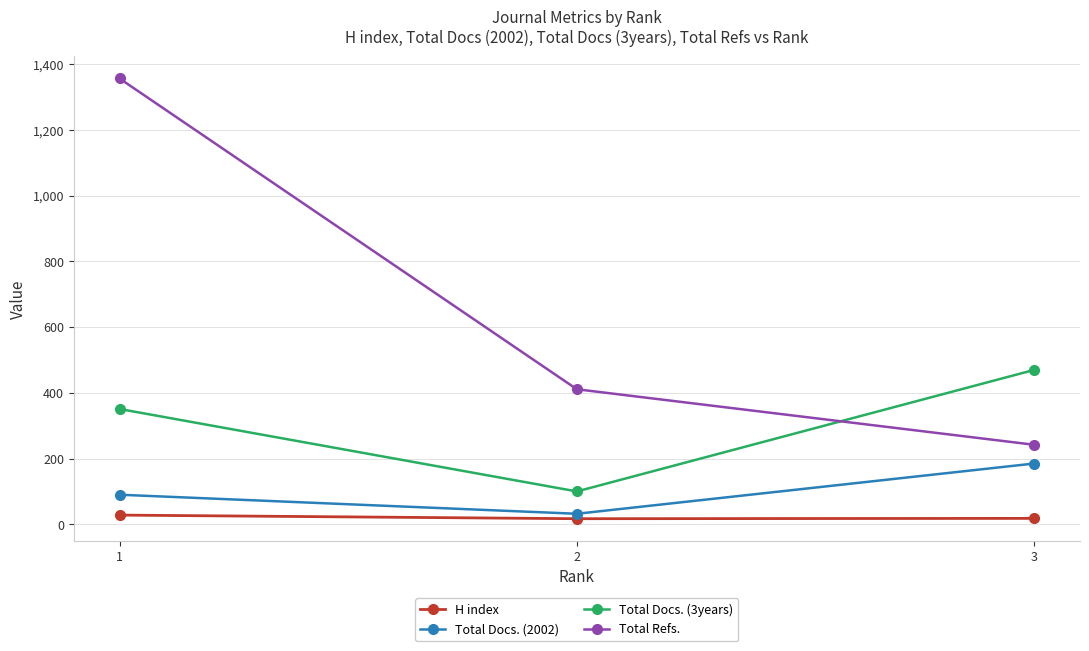

Does the chart display data point markers on the line(s)?

Yes